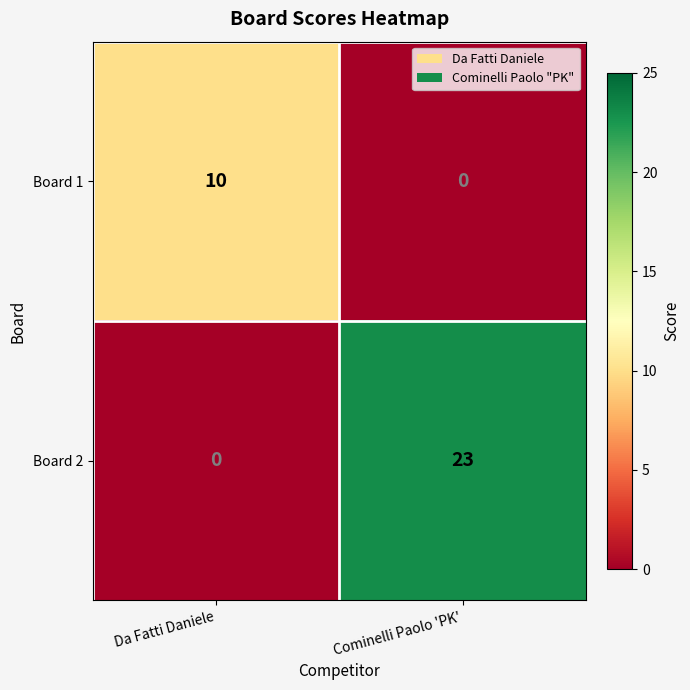

Which series changed the most between Da Fatti Daniele and Cominelli Paolo 'PK'?

Board 2